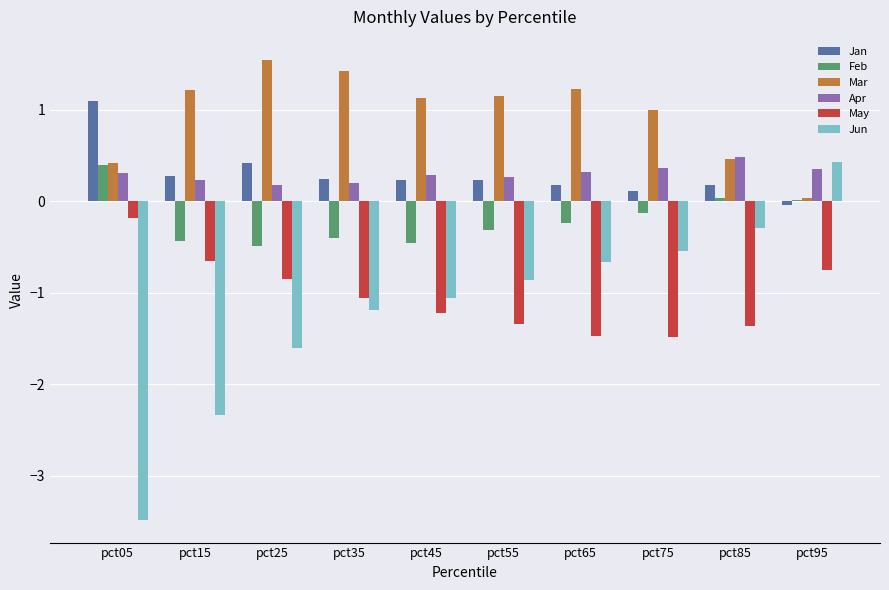

Is the value of Apr at pct85 greater than the value of Mar at pct45?

No